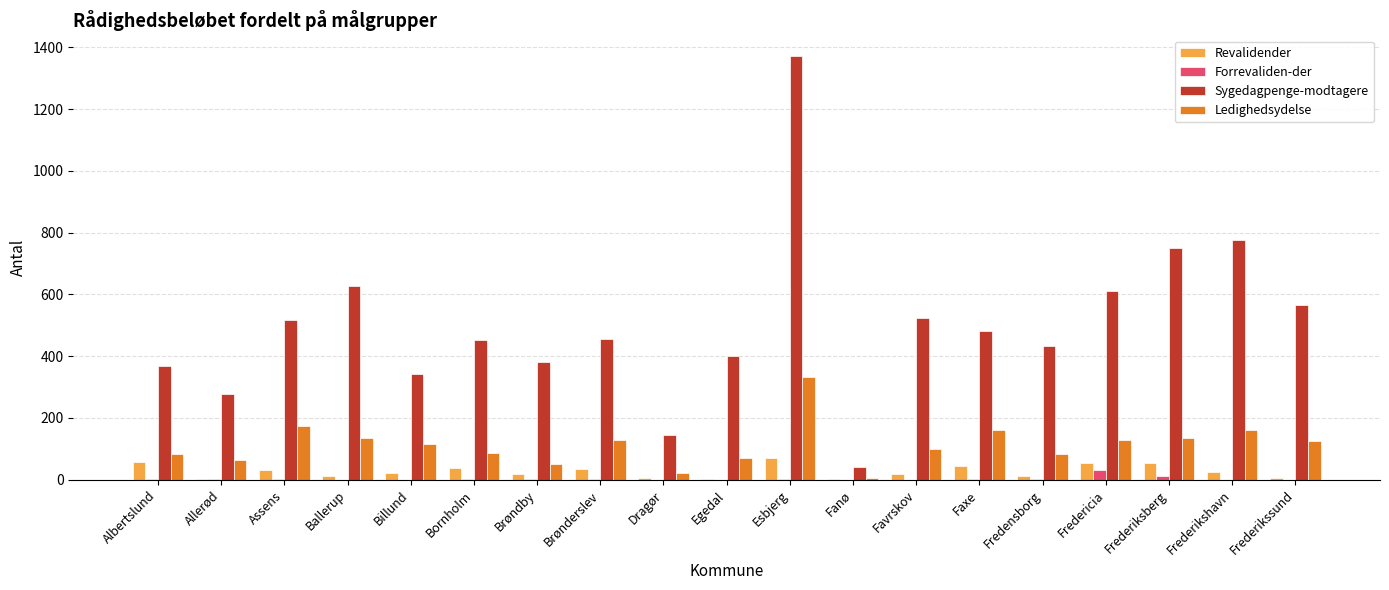

Does the chart contain stacked bars?

No